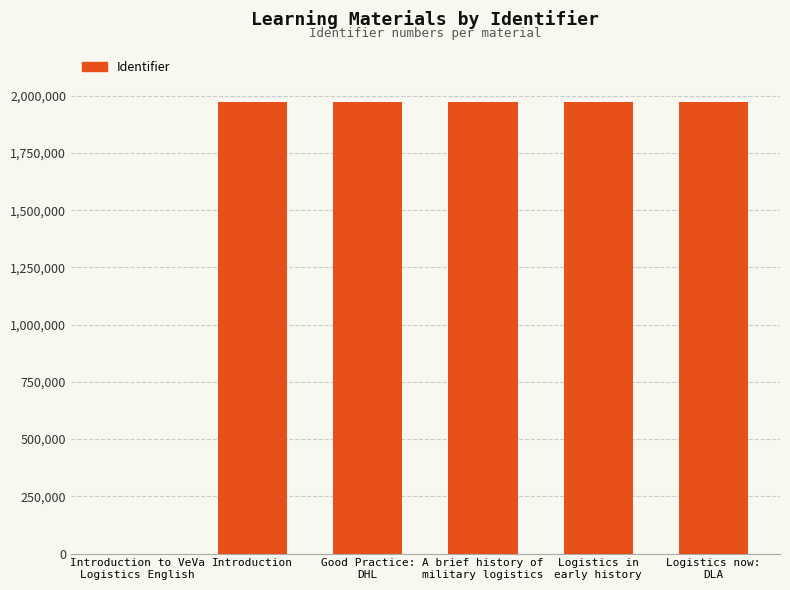

The chart shows a value of 3301358 at Introduction. True or false?

False